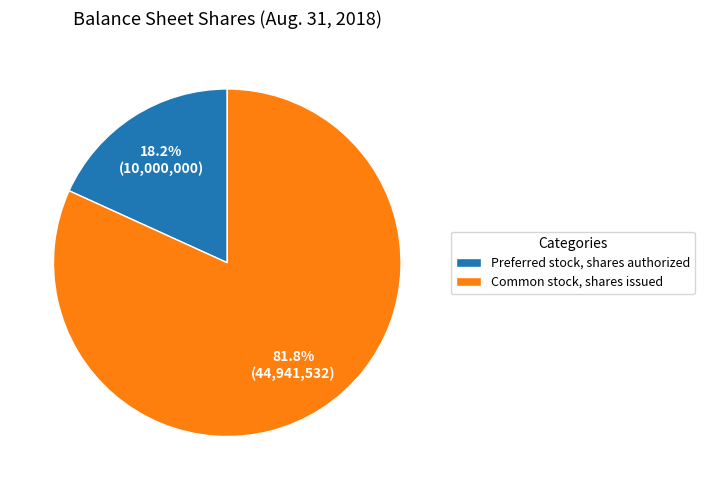

Which category has the biggest portion of the pie?

Common stock, shares issued